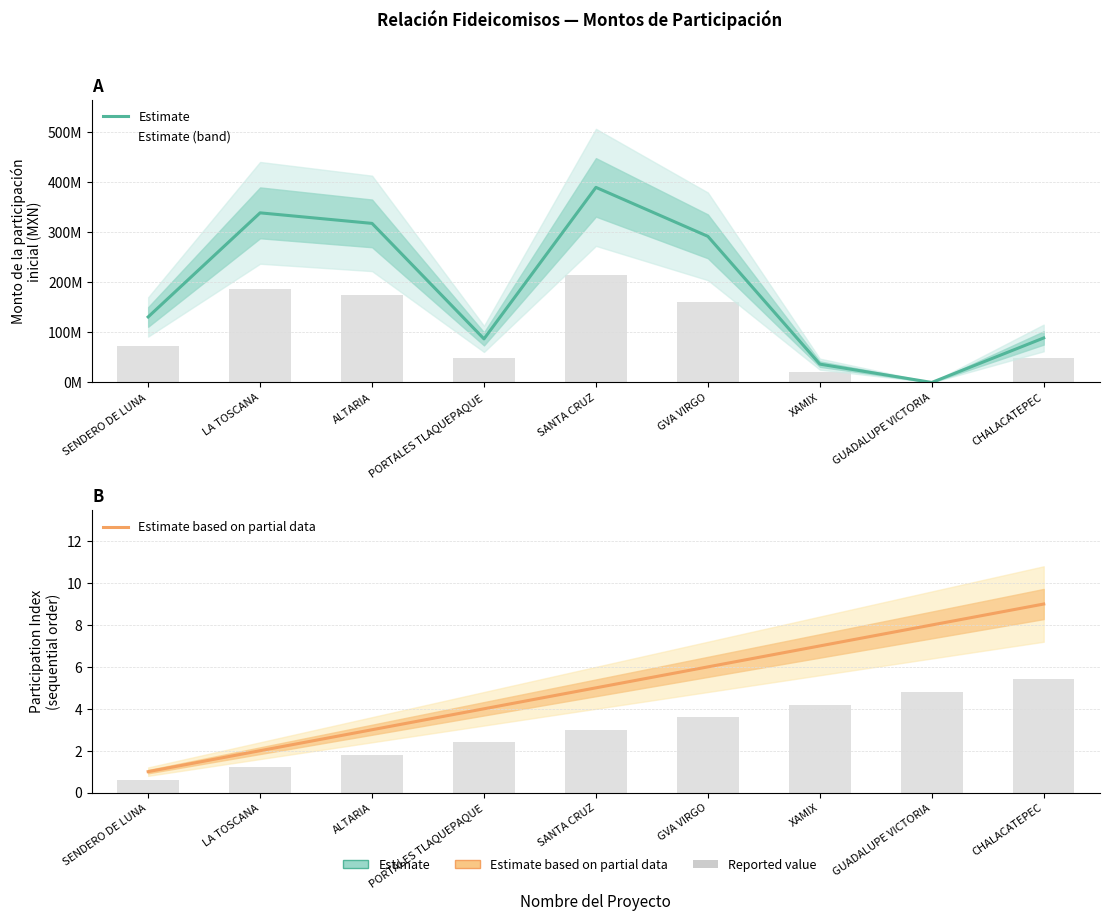

Is it true that Estimate equals 292110420 at GVA VIRGO?

True